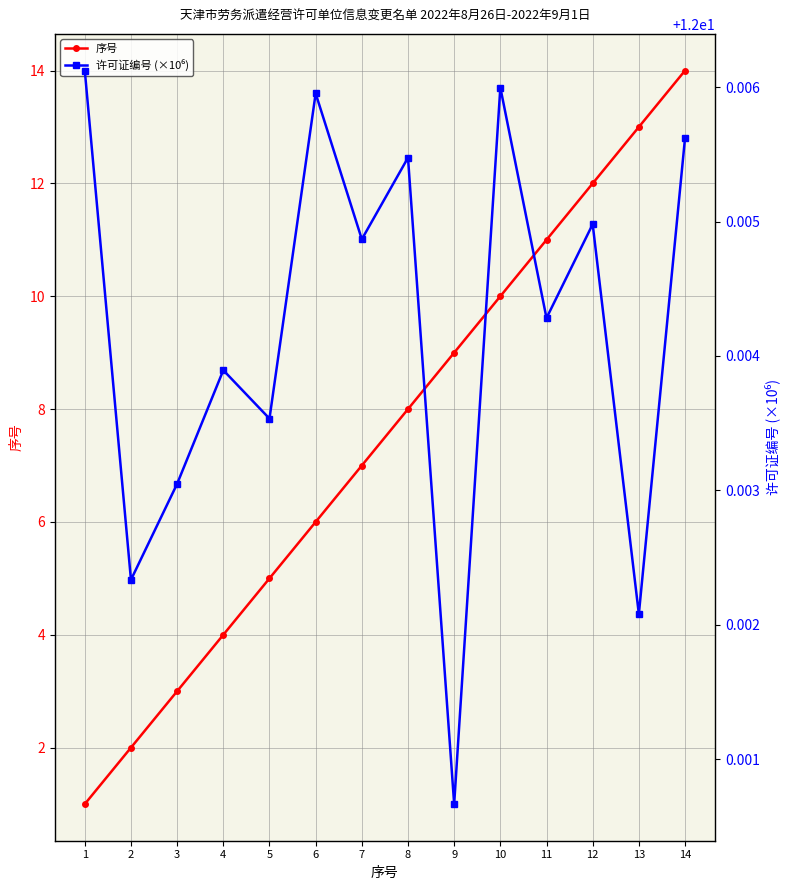

What are all the series names shown in the legend?

序号, 许可证编号 (×10⁶)